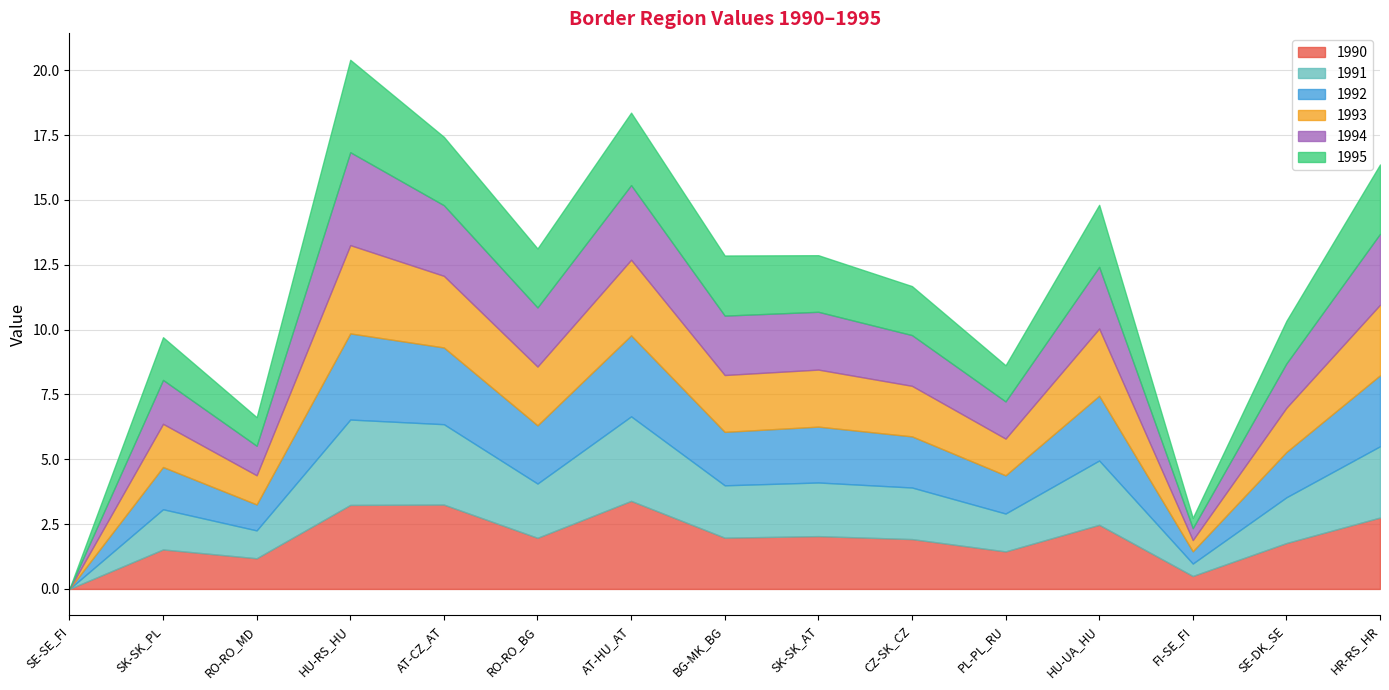

Which series has the widest spread of values?

1994